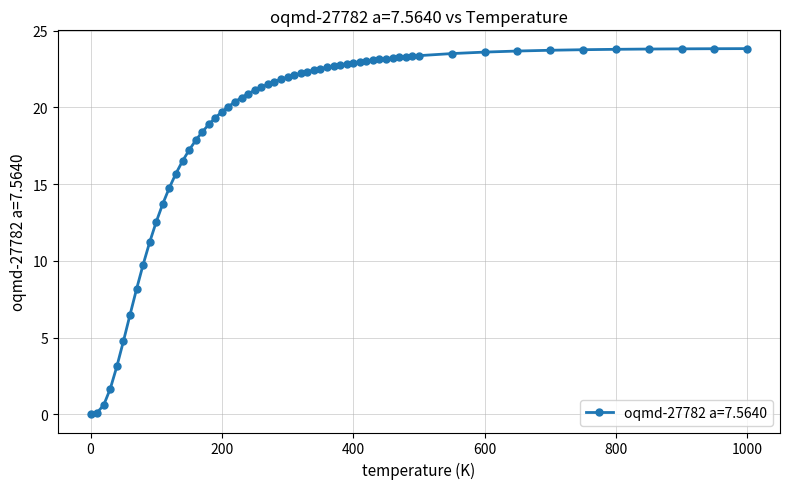

What is the difference between the maximum and minimum values?

23.8